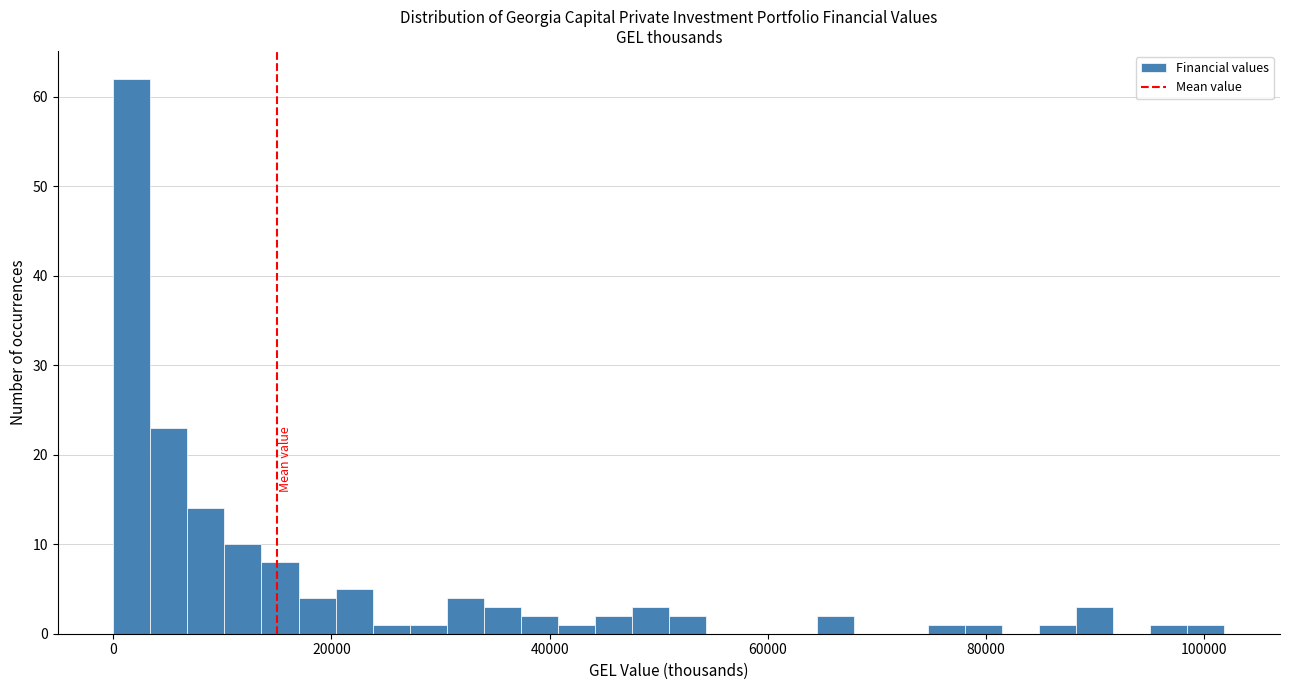

Read against the x-axis, roughly where is the centre of the tallest bar?

2000